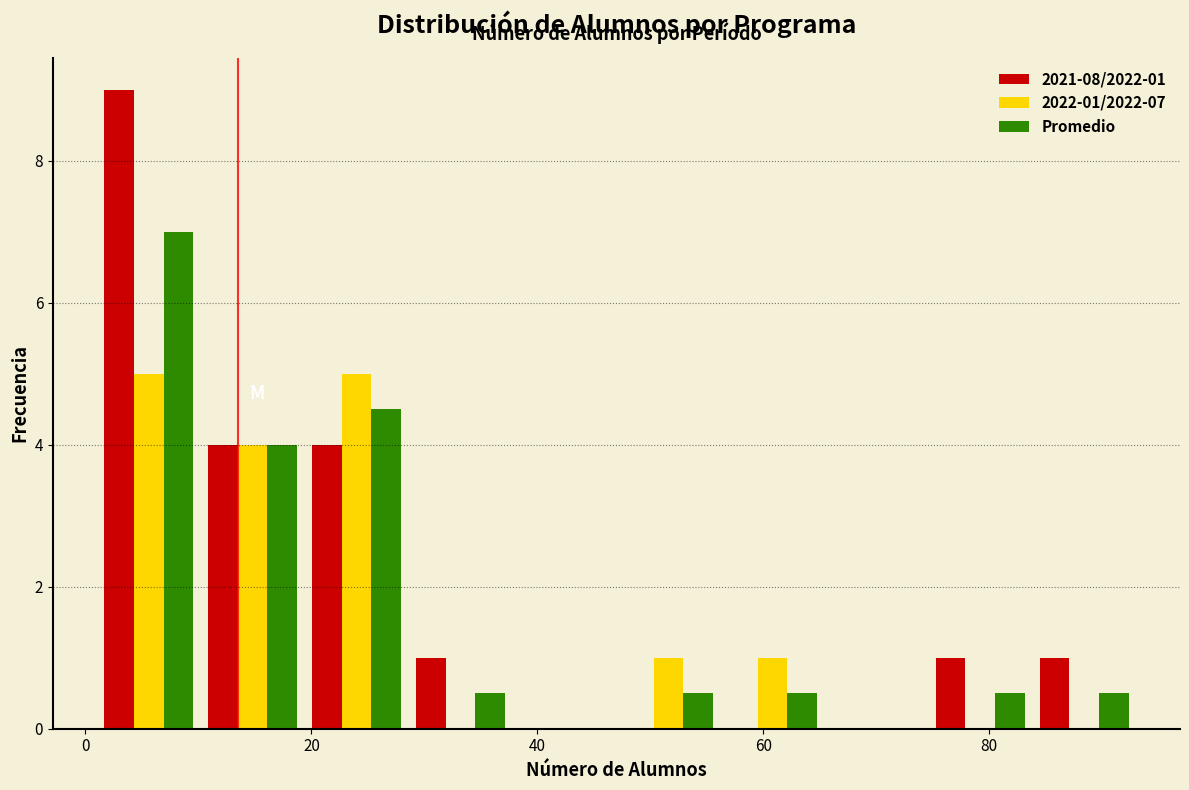

In the 2021-08/2022-01 series, which range on the x-axis has the tallest bar?

1.0 to 10.2